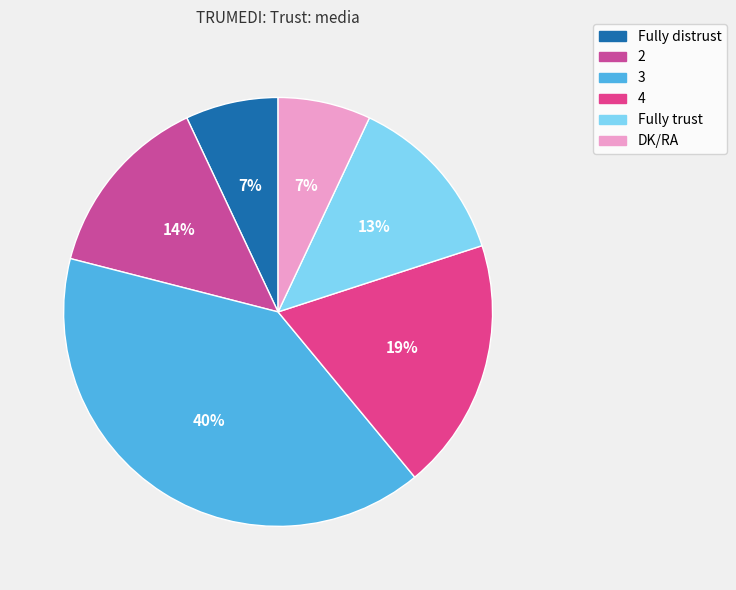

To the nearest percent, what is the difference between the 3 and Fully trust slice percentages?

27%